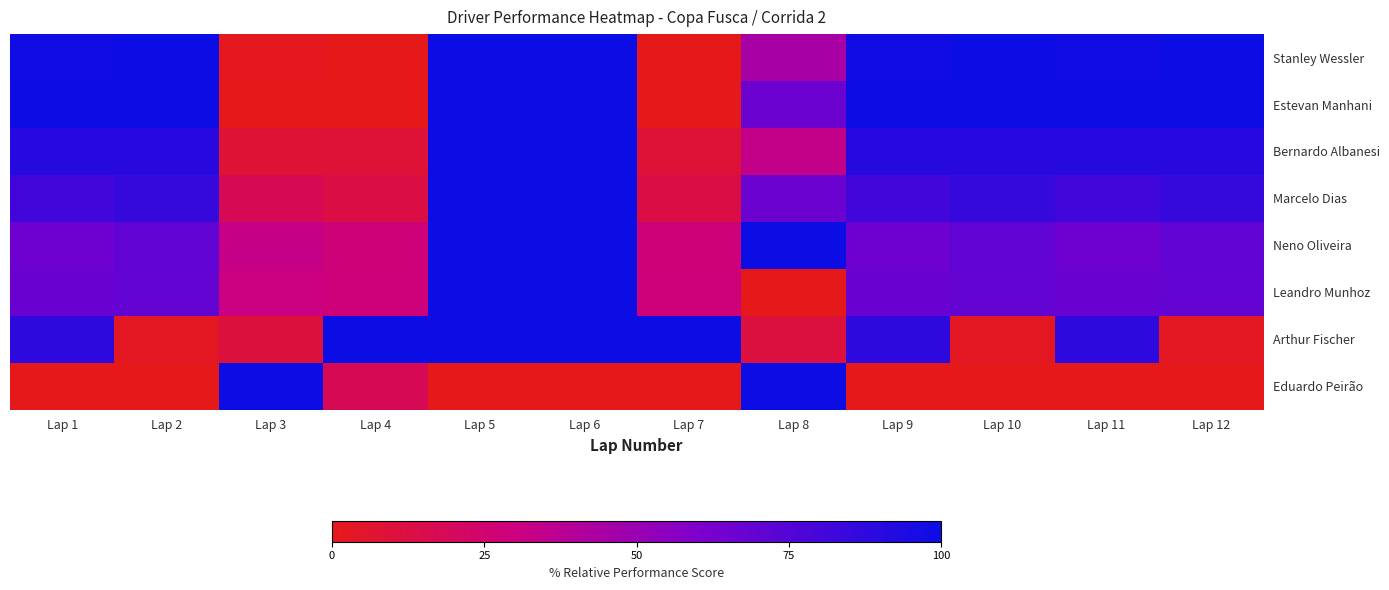

Reading right to left, list all the values displayed in this chart.

Stanley Wessler: Lap 12=100.0	Lap 11=98.3	Lap 10=100.0	Lap 9=98.3	Lap 8=44.4	Lap 7=0.0	Lap 6=100.0	Lap 5=100.0	Lap 4=0.0	Lap 3=1.6	Lap 2=100.0	Lap 1=98.3
Estevan Manhani: Lap 12=99.4	Lap 11=100.0	Lap 10=99.4	Lap 9=100.0	Lap 8=66.7	Lap 7=0.6	Lap 6=100.0	Lap 5=100.0	Lap 4=0.6	Lap 3=0.0	Lap 2=99.4	Lap 1=100.0
Bernardo Albanesi: Lap 12=90.5	Lap 11=91.0	Lap 10=90.5	Lap 9=91.0	Lap 8=33.3	Lap 7=8.8	Lap 6=100.0	Lap 5=100.0	Lap 4=8.8	Lap 3=8.4	Lap 2=90.5	Lap 1=91.0
Marcelo Dias: Lap 12=85.9	Lap 11=81.4	Lap 10=85.9	Lap 9=81.4	Lap 8=66.7	Lap 7=13.3	Lap 6=100.0	Lap 5=100.0	Lap 4=13.3	Lap 3=17.6	Lap 2=85.9	Lap 1=81.4
Neno Oliveira: Lap 12=70.7	Lap 11=65.6	Lap 10=70.7	Lap 9=65.6	Lap 8=100.0	Lap 7=27.9	Lap 6=100.0	Lap 5=100.0	Lap 4=27.9	Lap 3=32.8	Lap 2=70.7	Lap 1=65.6
Leandro Munhoz: Lap 12=70.1	Lap 11=67.8	Lap 10=70.1	Lap 9=67.8	Lap 8=0.0	Lap 7=28.5	Lap 6=100.0	Lap 5=100.0	Lap 4=28.5	Lap 3=30.7	Lap 2=70.1	Lap 1=67.8
Arthur Fischer: Lap 12=2.5	Lap 11=88.6	Lap 10=2.5	Lap 9=88.6	Lap 8=11.1	Lap 7=100.0	Lap 6=100.0	Lap 5=100.0	Lap 4=100.0	Lap 3=10.7	Lap 2=2.5	Lap 1=88.6
Eduardo Peirão: Lap 12=0.0	Lap 11=0.0	Lap 10=0.0	Lap 9=0.0	Lap 8=100.0	Lap 7=0.0	Lap 6=0.0	Lap 5=0.0	Lap 4=17.5	Lap 3=100.0	Lap 2=0.0	Lap 1=0.0